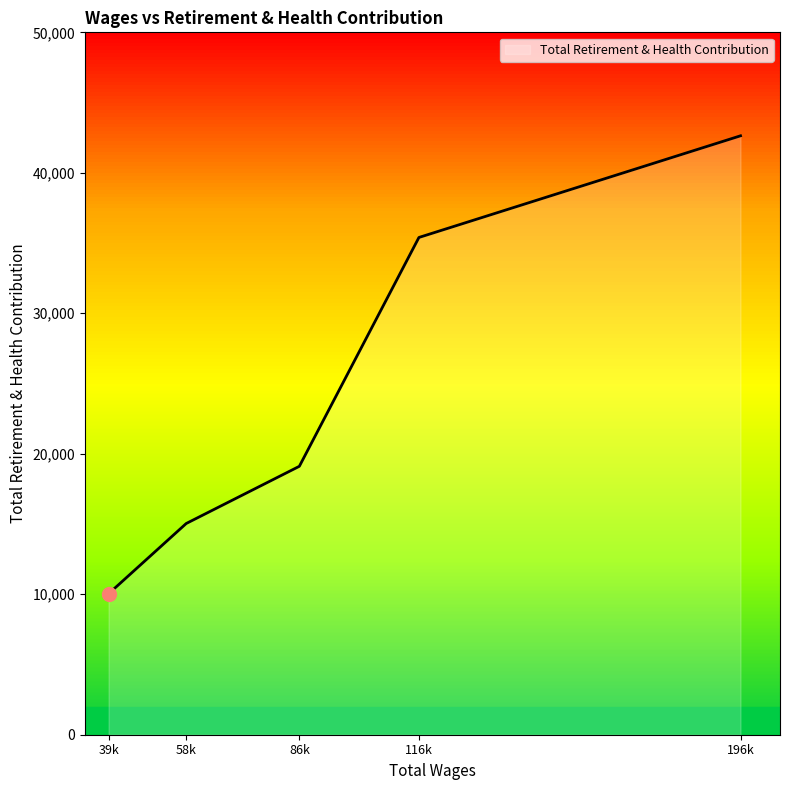

What is the sum of all values?

122207